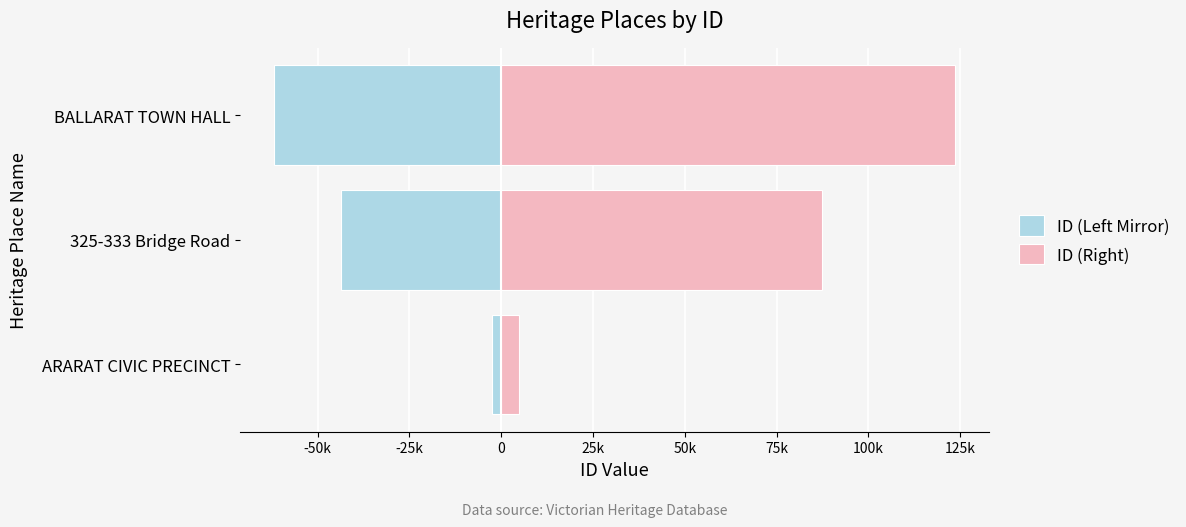

How many distinct data groups are displayed?

2